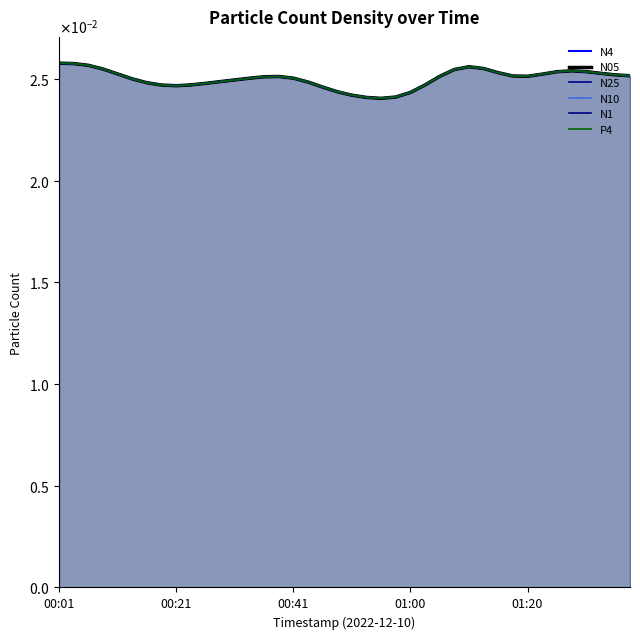

How many distinct data groups are displayed?

6